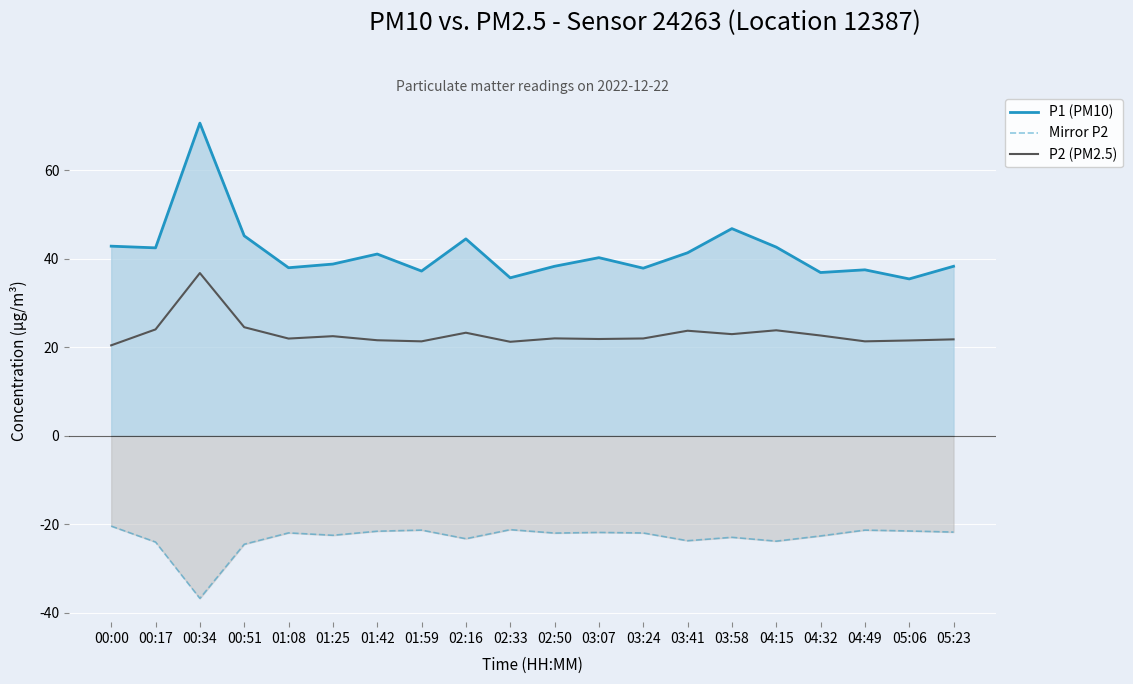

At how many categories does at least one series exceed 2?

20